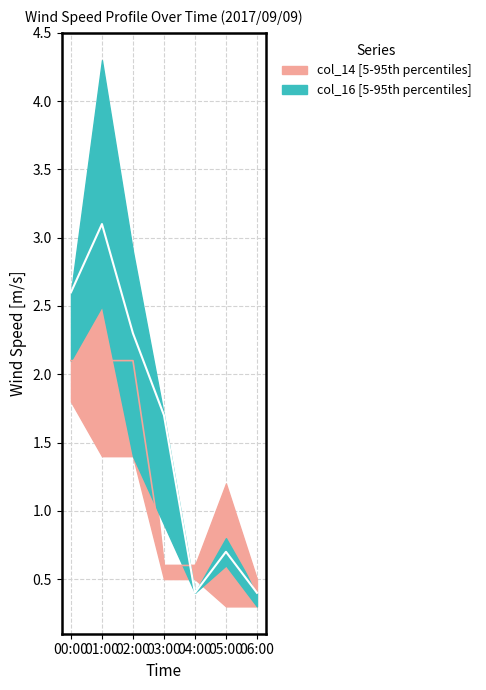

The value of col_14_upper at 00:00 is 3.0. True or false?

False